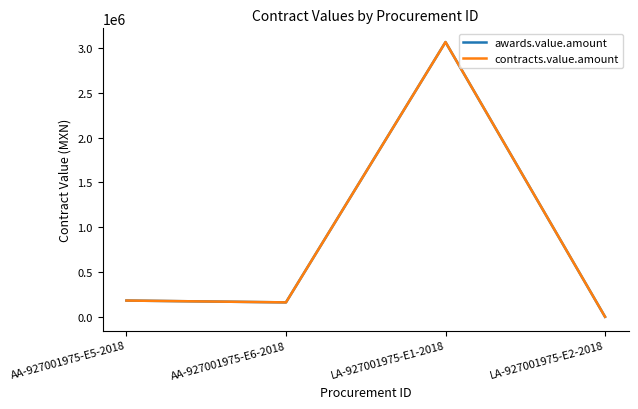

Does the chart have visible grid lines?

No